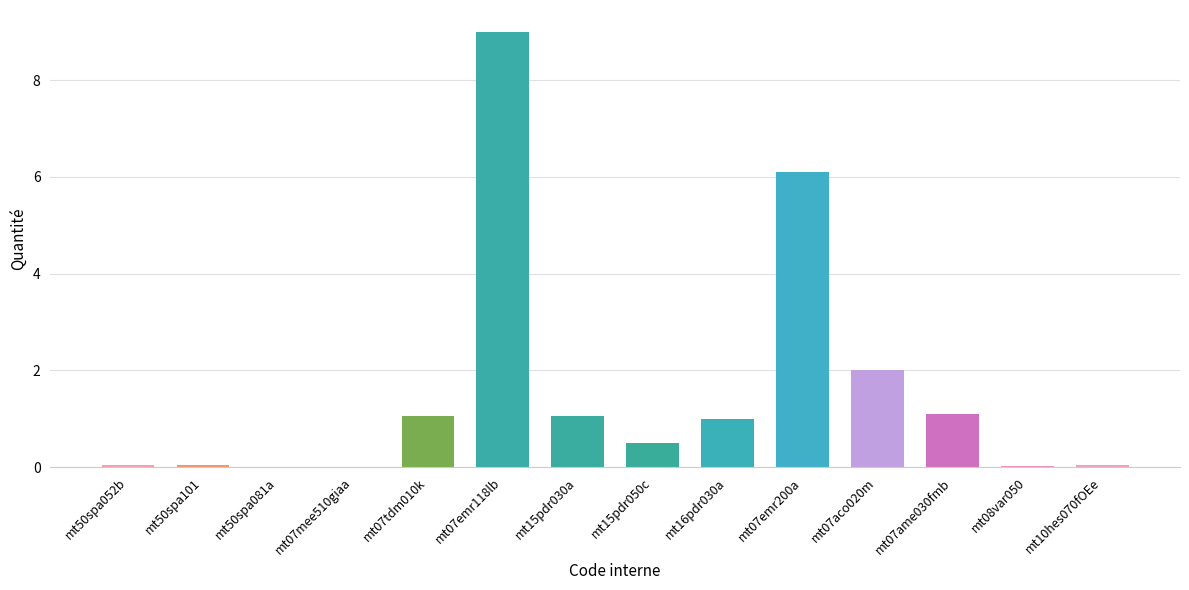

What is the greatest value displayed?

9.0